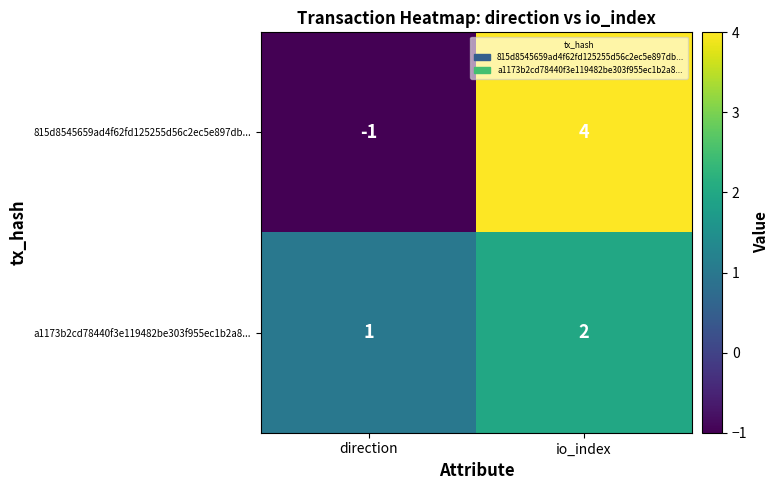

What is the difference between the maximum and minimum values in the 815d8545659ad4f62fd125255d56c2ec5e897db... series?

5